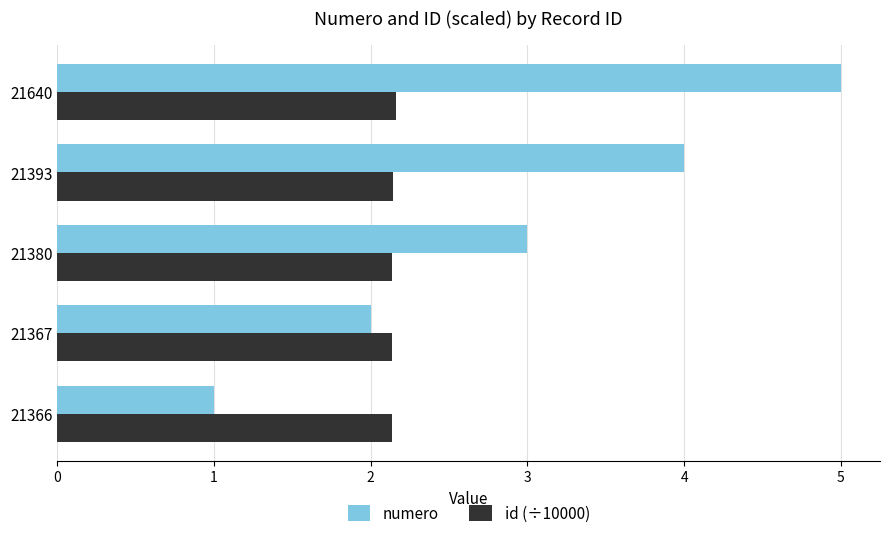

At how many categories does at least one series exceed 2?

5